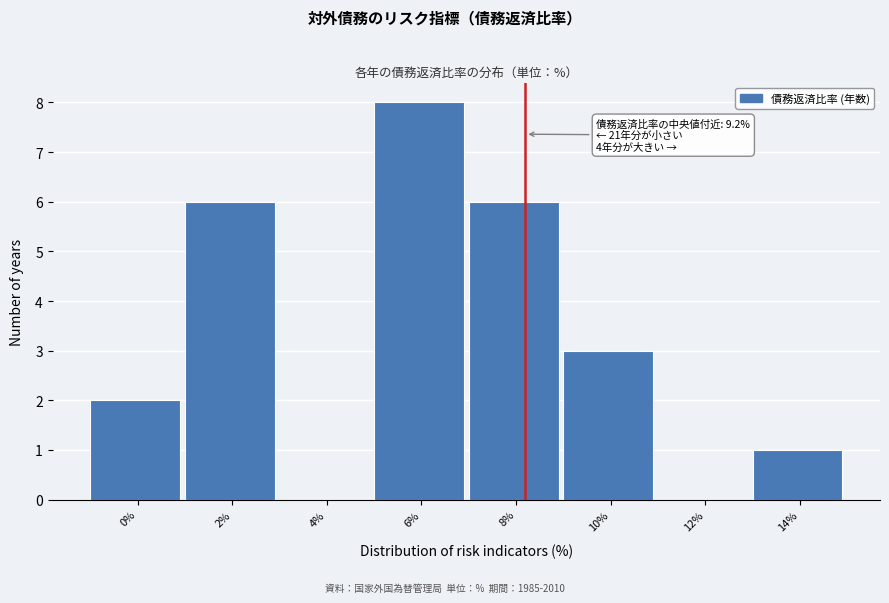

Reading left to right, what are all the values shown in this chart?

0%=2	2%=6	4%=0	6%=8	8%=6	10%=3	12%=0	14%=1